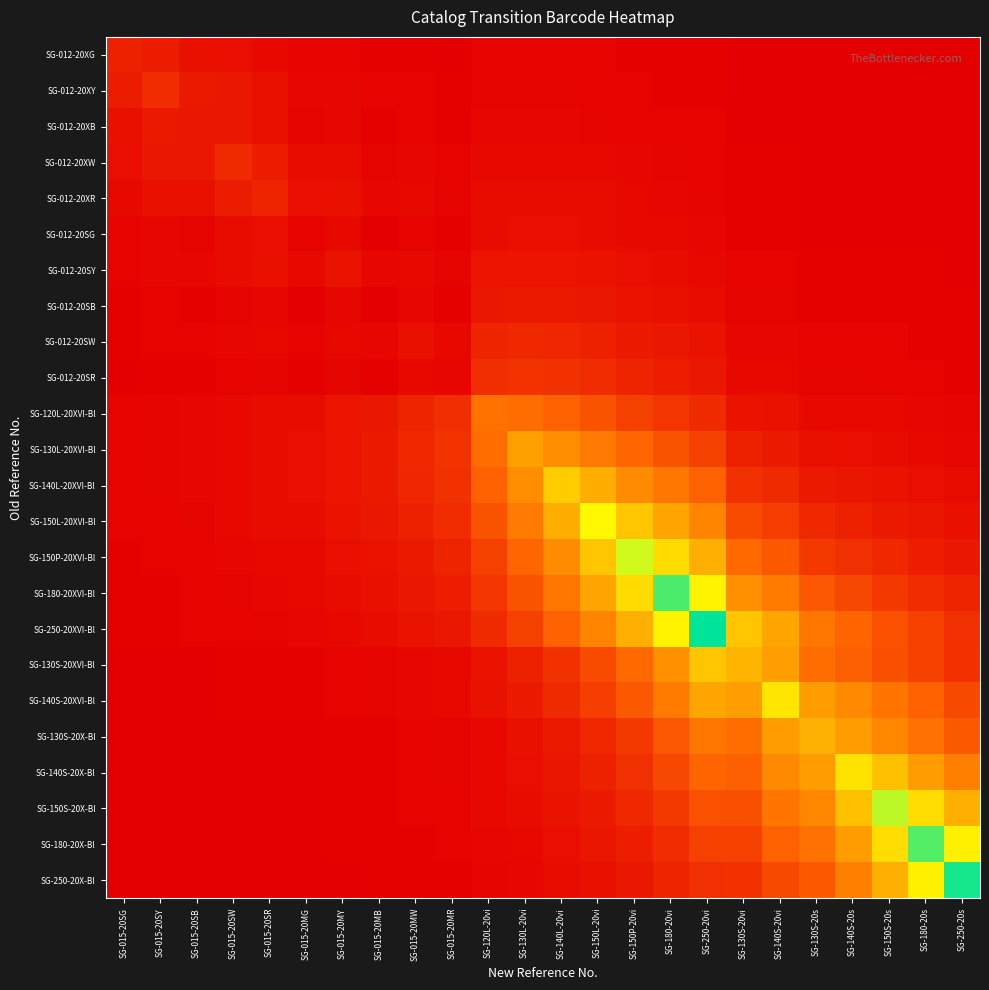

Reading left to right, list all the values displayed in this chart.

SG-012-20XG: SG-015-20SG=0.1	SG-015-20SY=0.1	SG-015-20SB=0.0	SG-015-20SW=0.0	SG-015-20SR=0.0	SG-015-20MG=0.0	SG-015-20MY=0.0	SG-015-20MB=0.0	SG-015-20MW=0.0	SG-015-20MR=0.0	SG-120L-20vi=0.0	SG-130L-20vi=0.0	SG-140L-20vi=0.0	SG-150L-20vi=0.0	SG-150P-20vi=0.0	SG-180-20vi=0.0	SG-250-20vi=0.0	SG-130S-20vi=0.0	SG-140S-20vi=0.0	SG-130S-20s=0.0	SG-140S-20s=0.0	SG-150S-20s=0.0	SG-180-20s=0.0	SG-250-20s=0.0
SG-012-20XY: SG-015-20SG=0.1	SG-015-20SY=0.1	SG-015-20SB=0.1	SG-015-20SW=0.1	SG-015-20SR=0.0	SG-015-20MG=0.0	SG-015-20MY=0.0	SG-015-20MB=0.0	SG-015-20MW=0.0	SG-015-20MR=0.0	SG-120L-20vi=0.0	SG-130L-20vi=0.0	SG-140L-20vi=0.0	SG-150L-20vi=0.0	SG-150P-20vi=0.0	SG-180-20vi=0.0	SG-250-20vi=0.0	SG-130S-20vi=0.0	SG-140S-20vi=0.0	SG-130S-20s=0.0	SG-140S-20s=0.0	SG-150S-20s=0.0	SG-180-20s=0.0	SG-250-20s=0.0
SG-012-20XB: SG-015-20SG=0.0	SG-015-20SY=0.1	SG-015-20SB=0.1	SG-015-20SW=0.1	SG-015-20SR=0.0	SG-015-20MG=0.0	SG-015-20MY=0.0	SG-015-20MB=0.0	SG-015-20MW=0.0	SG-015-20MR=0.0	SG-120L-20vi=0.0	SG-130L-20vi=0.0	SG-140L-20vi=0.0	SG-150L-20vi=0.0	SG-150P-20vi=0.0	SG-180-20vi=0.0	SG-250-20vi=0.0	SG-130S-20vi=0.0	SG-140S-20vi=0.0	SG-130S-20s=0.0	SG-140S-20s=0.0	SG-150S-20s=0.0	SG-180-20s=0.0	SG-250-20s=0.0
SG-012-20XW: SG-015-20SG=0.0	SG-015-20SY=0.1	SG-015-20SB=0.1	SG-015-20SW=0.1	SG-015-20SR=0.1	SG-015-20MG=0.0	SG-015-20MY=0.0	SG-015-20MB=0.0	SG-015-20MW=0.0	SG-015-20MR=0.0	SG-120L-20vi=0.0	SG-130L-20vi=0.0	SG-140L-20vi=0.0	SG-150L-20vi=0.0	SG-150P-20vi=0.0	SG-180-20vi=0.0	SG-250-20vi=0.0	SG-130S-20vi=0.0	SG-140S-20vi=0.0	SG-130S-20s=0.0	SG-140S-20s=0.0	SG-150S-20s=0.0	SG-180-20s=0.0	SG-250-20s=0.0
SG-012-20XR: SG-015-20SG=0.0	SG-015-20SY=0.0	SG-015-20SB=0.0	SG-015-20SW=0.1	SG-015-20SR=0.1	SG-015-20MG=0.0	SG-015-20MY=0.0	SG-015-20MB=0.0	SG-015-20MW=0.0	SG-015-20MR=0.0	SG-120L-20vi=0.0	SG-130L-20vi=0.0	SG-140L-20vi=0.0	SG-150L-20vi=0.0	SG-150P-20vi=0.0	SG-180-20vi=0.0	SG-250-20vi=0.0	SG-130S-20vi=0.0	SG-140S-20vi=0.0	SG-130S-20s=0.0	SG-140S-20s=0.0	SG-150S-20s=0.0	SG-180-20s=0.0	SG-250-20s=0.0
SG-012-20SG: SG-015-20SG=0.0	SG-015-20SY=0.0	SG-015-20SB=0.0	SG-015-20SW=0.0	SG-015-20SR=0.0	SG-015-20MG=0.0	SG-015-20MY=0.0	SG-015-20MB=0.0	SG-015-20MW=0.0	SG-015-20MR=0.0	SG-120L-20vi=0.0	SG-130L-20vi=0.0	SG-140L-20vi=0.0	SG-150L-20vi=0.0	SG-150P-20vi=0.0	SG-180-20vi=0.0	SG-250-20vi=0.0	SG-130S-20vi=0.0	SG-140S-20vi=0.0	SG-130S-20s=0.0	SG-140S-20s=0.0	SG-150S-20s=0.0	SG-180-20s=0.0	SG-250-20s=0.0
SG-012-20SY: SG-015-20SG=0.0	SG-015-20SY=0.0	SG-015-20SB=0.0	SG-015-20SW=0.0	SG-015-20SR=0.0	SG-015-20MG=0.0	SG-015-20MY=0.1	SG-015-20MB=0.0	SG-015-20MW=0.0	SG-015-20MR=0.0	SG-120L-20vi=0.1	SG-130L-20vi=0.1	SG-140L-20vi=0.1	SG-150L-20vi=0.0	SG-150P-20vi=0.0	SG-180-20vi=0.0	SG-250-20vi=0.0	SG-130S-20vi=0.0	SG-140S-20vi=0.0	SG-130S-20s=0.0	SG-140S-20s=0.0	SG-150S-20s=0.0	SG-180-20s=0.0	SG-250-20s=0.0
SG-012-20SB: SG-015-20SG=0.0	SG-015-20SY=0.0	SG-015-20SB=0.0	SG-015-20SW=0.0	SG-015-20SR=0.0	SG-015-20MG=0.0	SG-015-20MY=0.0	SG-015-20MB=0.0	SG-015-20MW=0.0	SG-015-20MR=0.0	SG-120L-20vi=0.1	SG-130L-20vi=0.1	SG-140L-20vi=0.1	SG-150L-20vi=0.1	SG-150P-20vi=0.0	SG-180-20vi=0.0	SG-250-20vi=0.0	SG-130S-20vi=0.0	SG-140S-20vi=0.0	SG-130S-20s=0.0	SG-140S-20s=0.0	SG-150S-20s=0.0	SG-180-20s=0.0	SG-250-20s=0.0
SG-012-20SW: SG-015-20SG=0.0	SG-015-20SY=0.0	SG-015-20SB=0.0	SG-015-20SW=0.0	SG-015-20SR=0.0	SG-015-20MG=0.0	SG-015-20MY=0.0	SG-015-20MB=0.0	SG-015-20MW=0.0	SG-015-20MR=0.0	SG-120L-20vi=0.1	SG-130L-20vi=0.1	SG-140L-20vi=0.1	SG-150L-20vi=0.1	SG-150P-20vi=0.1	SG-180-20vi=0.1	SG-250-20vi=0.0	SG-130S-20vi=0.0	SG-140S-20vi=0.0	SG-130S-20s=0.0	SG-140S-20s=0.0	SG-150S-20s=0.0	SG-180-20s=0.0	SG-250-20s=0.0
SG-012-20SR: SG-015-20SG=0.0	SG-015-20SY=0.0	SG-015-20SB=0.0	SG-015-20SW=0.0	SG-015-20SR=0.0	SG-015-20MG=0.0	SG-015-20MY=0.0	SG-015-20MB=0.0	SG-015-20MW=0.0	SG-015-20MR=0.0	SG-120L-20vi=0.1	SG-130L-20vi=0.1	SG-140L-20vi=0.1	SG-150L-20vi=0.1	SG-150P-20vi=0.1	SG-180-20vi=0.1	SG-250-20vi=0.1	SG-130S-20vi=0.0	SG-140S-20vi=0.0	SG-130S-20s=0.0	SG-140S-20s=0.0	SG-150S-20s=0.0	SG-180-20s=0.0	SG-250-20s=0.0
SG-120L-20XVI-Bl: SG-015-20SG=0.0	SG-015-20SY=0.0	SG-015-20SB=0.0	SG-015-20SW=0.0	SG-015-20SR=0.0	SG-015-20MG=0.0	SG-015-20MY=0.1	SG-015-20MB=0.1	SG-015-20MW=0.1	SG-015-20MR=0.1	SG-120L-20vi=0.3	SG-130L-20vi=0.3	SG-140L-20vi=0.2	SG-150L-20vi=0.2	SG-150P-20vi=0.2	SG-180-20vi=0.1	SG-250-20vi=0.1	SG-130S-20vi=0.0	SG-140S-20vi=0.0	SG-130S-20s=0.0	SG-140S-20s=0.0	SG-150S-20s=0.0	SG-180-20s=0.0	SG-250-20s=0.0
SG-130L-20XVI-Bl: SG-015-20SG=0.0	SG-015-20SY=0.0	SG-015-20SB=0.0	SG-015-20SW=0.0	SG-015-20SR=0.0	SG-015-20MG=0.0	SG-015-20MY=0.1	SG-015-20MB=0.1	SG-015-20MW=0.1	SG-015-20MR=0.1	SG-120L-20vi=0.3	SG-130L-20vi=0.4	SG-140L-20vi=0.4	SG-150L-20vi=0.3	SG-150P-20vi=0.3	SG-180-20vi=0.2	SG-250-20vi=0.2	SG-130S-20vi=0.1	SG-140S-20vi=0.1	SG-130S-20s=0.0	SG-140S-20s=0.0	SG-150S-20s=0.0	SG-180-20s=0.0	SG-250-20s=0.0
SG-140L-20XVI-Bl: SG-015-20SG=0.0	SG-015-20SY=0.0	SG-015-20SB=0.0	SG-015-20SW=0.0	SG-015-20SR=0.0	SG-015-20MG=0.0	SG-015-20MY=0.1	SG-015-20MB=0.1	SG-015-20MW=0.1	SG-015-20MR=0.1	SG-120L-20vi=0.2	SG-130L-20vi=0.4	SG-140L-20vi=0.6	SG-150L-20vi=0.5	SG-150P-20vi=0.4	SG-180-20vi=0.3	SG-250-20vi=0.2	SG-130S-20vi=0.1	SG-140S-20vi=0.1	SG-130S-20s=0.1	SG-140S-20s=0.1	SG-150S-20s=0.0	SG-180-20s=0.0	SG-250-20s=0.0
SG-150L-20XVI-Bl: SG-015-20SG=0.0	SG-015-20SY=0.0	SG-015-20SB=0.0	SG-015-20SW=0.0	SG-015-20SR=0.0	SG-015-20MG=0.0	SG-015-20MY=0.0	SG-015-20MB=0.1	SG-015-20MW=0.1	SG-015-20MR=0.1	SG-120L-20vi=0.2	SG-130L-20vi=0.3	SG-140L-20vi=0.5	SG-150L-20vi=0.7	SG-150P-20vi=0.6	SG-180-20vi=0.5	SG-250-20vi=0.4	SG-130S-20vi=0.2	SG-140S-20vi=0.2	SG-130S-20s=0.1	SG-140S-20s=0.1	SG-150S-20s=0.1	SG-180-20s=0.1	SG-250-20s=0.0
SG-150P-20XVI-Bl: SG-015-20SG=0.0	SG-015-20SY=0.0	SG-015-20SB=0.0	SG-015-20SW=0.0	SG-015-20SR=0.0	SG-015-20MG=0.0	SG-015-20MY=0.0	SG-015-20MB=0.0	SG-015-20MW=0.1	SG-015-20MR=0.1	SG-120L-20vi=0.2	SG-130L-20vi=0.3	SG-140L-20vi=0.4	SG-150L-20vi=0.6	SG-150P-20vi=0.8	SG-180-20vi=0.6	SG-250-20vi=0.5	SG-130S-20vi=0.3	SG-140S-20vi=0.2	SG-130S-20s=0.1	SG-140S-20s=0.1	SG-150S-20s=0.1	SG-180-20s=0.1	SG-250-20s=0.1
SG-180-20XVI-Bl: SG-015-20SG=0.0	SG-015-20SY=0.0	SG-015-20SB=0.0	SG-015-20SW=0.0	SG-015-20SR=0.0	SG-015-20MG=0.0	SG-015-20MY=0.0	SG-015-20MB=0.0	SG-015-20MW=0.1	SG-015-20MR=0.1	SG-120L-20vi=0.1	SG-130L-20vi=0.2	SG-140L-20vi=0.3	SG-150L-20vi=0.5	SG-150P-20vi=0.6	SG-180-20vi=0.9	SG-250-20vi=0.7	SG-130S-20vi=0.4	SG-140S-20vi=0.3	SG-130S-20s=0.2	SG-140S-20s=0.2	SG-150S-20s=0.1	SG-180-20s=0.1	SG-250-20s=0.1
SG-250-20XVI-Bl: SG-015-20SG=0.0	SG-015-20SY=0.0	SG-015-20SB=0.0	SG-015-20SW=0.0	SG-015-20SR=0.0	SG-015-20MG=0.0	SG-015-20MY=0.0	SG-015-20MB=0.0	SG-015-20MW=0.0	SG-015-20MR=0.1	SG-120L-20vi=0.1	SG-130L-20vi=0.2	SG-140L-20vi=0.2	SG-150L-20vi=0.4	SG-150P-20vi=0.5	SG-180-20vi=0.7	SG-250-20vi=1.0	SG-130S-20vi=0.6	SG-140S-20vi=0.5	SG-130S-20s=0.3	SG-140S-20s=0.2	SG-150S-20s=0.2	SG-180-20s=0.2	SG-250-20s=0.1
SG-130S-20XVI-Bl: SG-015-20SG=0.0	SG-015-20SY=0.0	SG-015-20SB=0.0	SG-015-20SW=0.0	SG-015-20SR=0.0	SG-015-20MG=0.0	SG-015-20MY=0.0	SG-015-20MB=0.0	SG-015-20MW=0.0	SG-015-20MR=0.0	SG-120L-20vi=0.0	SG-130L-20vi=0.1	SG-140L-20vi=0.1	SG-150L-20vi=0.2	SG-150P-20vi=0.3	SG-180-20vi=0.4	SG-250-20vi=0.6	SG-130S-20vi=0.5	SG-140S-20vi=0.4	SG-130S-20s=0.3	SG-140S-20s=0.2	SG-150S-20s=0.2	SG-180-20s=0.2	SG-250-20s=0.1
SG-140S-20XVI-Bl: SG-015-20SG=0.0	SG-015-20SY=0.0	SG-015-20SB=0.0	SG-015-20SW=0.0	SG-015-20SR=0.0	SG-015-20MG=0.0	SG-015-20MY=0.0	SG-015-20MB=0.0	SG-015-20MW=0.0	SG-015-20MR=0.0	SG-120L-20vi=0.0	SG-130L-20vi=0.1	SG-140L-20vi=0.1	SG-150L-20vi=0.2	SG-150P-20vi=0.2	SG-180-20vi=0.3	SG-250-20vi=0.5	SG-130S-20vi=0.4	SG-140S-20vi=0.7	SG-130S-20s=0.4	SG-140S-20s=0.4	SG-150S-20s=0.3	SG-180-20s=0.2	SG-250-20s=0.2
SG-130S-20X-Bl: SG-015-20SG=0.0	SG-015-20SY=0.0	SG-015-20SB=0.0	SG-015-20SW=0.0	SG-015-20SR=0.0	SG-015-20MG=0.0	SG-015-20MY=0.0	SG-015-20MB=0.0	SG-015-20MW=0.0	SG-015-20MR=0.0	SG-120L-20vi=0.0	SG-130L-20vi=0.0	SG-140L-20vi=0.1	SG-150L-20vi=0.1	SG-150P-20vi=0.1	SG-180-20vi=0.2	SG-250-20vi=0.3	SG-130S-20vi=0.3	SG-140S-20vi=0.4	SG-130S-20s=0.5	SG-140S-20s=0.4	SG-150S-20s=0.4	SG-180-20s=0.3	SG-250-20s=0.2
SG-140S-20X-Bl: SG-015-20SG=0.0	SG-015-20SY=0.0	SG-015-20SB=0.0	SG-015-20SW=0.0	SG-015-20SR=0.0	SG-015-20MG=0.0	SG-015-20MY=0.0	SG-015-20MB=0.0	SG-015-20MW=0.0	SG-015-20MR=0.0	SG-120L-20vi=0.0	SG-130L-20vi=0.0	SG-140L-20vi=0.1	SG-150L-20vi=0.1	SG-150P-20vi=0.1	SG-180-20vi=0.2	SG-250-20vi=0.2	SG-130S-20vi=0.2	SG-140S-20vi=0.4	SG-130S-20s=0.4	SG-140S-20s=0.7	SG-150S-20s=0.5	SG-180-20s=0.4	SG-250-20s=0.3
SG-150S-20X-Bl: SG-015-20SG=0.0	SG-015-20SY=0.0	SG-015-20SB=0.0	SG-015-20SW=0.0	SG-015-20SR=0.0	SG-015-20MG=0.0	SG-015-20MY=0.0	SG-015-20MB=0.0	SG-015-20MW=0.0	SG-015-20MR=0.0	SG-120L-20vi=0.0	SG-130L-20vi=0.0	SG-140L-20vi=0.0	SG-150L-20vi=0.1	SG-150P-20vi=0.1	SG-180-20vi=0.1	SG-250-20vi=0.2	SG-130S-20vi=0.2	SG-140S-20vi=0.3	SG-130S-20s=0.4	SG-140S-20s=0.5	SG-150S-20s=0.8	SG-180-20s=0.6	SG-250-20s=0.5
SG-180-20X-Bl: SG-015-20SG=0.0	SG-015-20SY=0.0	SG-015-20SB=0.0	SG-015-20SW=0.0	SG-015-20SR=0.0	SG-015-20MG=0.0	SG-015-20MY=0.0	SG-015-20MB=0.0	SG-015-20MW=0.0	SG-015-20MR=0.0	SG-120L-20vi=0.0	SG-130L-20vi=0.0	SG-140L-20vi=0.0	SG-150L-20vi=0.1	SG-150P-20vi=0.1	SG-180-20vi=0.1	SG-250-20vi=0.2	SG-130S-20vi=0.2	SG-140S-20vi=0.2	SG-130S-20s=0.3	SG-140S-20s=0.4	SG-150S-20s=0.6	SG-180-20s=0.9	SG-250-20s=0.7
SG-250-20X-Bl: SG-015-20SG=0.0	SG-015-20SY=0.0	SG-015-20SB=0.0	SG-015-20SW=0.0	SG-015-20SR=0.0	SG-015-20MG=0.0	SG-015-20MY=0.0	SG-015-20MB=0.0	SG-015-20MW=0.0	SG-015-20MR=0.0	SG-120L-20vi=0.0	SG-130L-20vi=0.0	SG-140L-20vi=0.0	SG-150L-20vi=0.0	SG-150P-20vi=0.1	SG-180-20vi=0.1	SG-250-20vi=0.1	SG-130S-20vi=0.1	SG-140S-20vi=0.2	SG-130S-20s=0.2	SG-140S-20s=0.3	SG-150S-20s=0.5	SG-180-20s=0.7	SG-250-20s=1.0